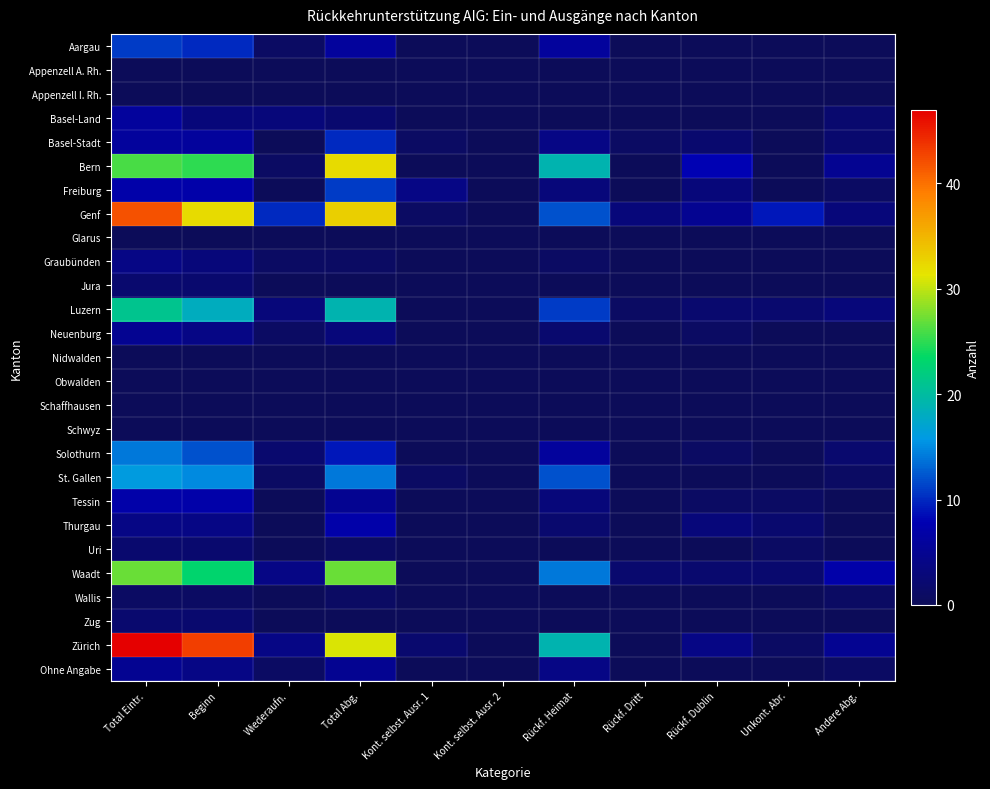

Which has a higher value, Total Eintr. or Rückf. Dublin?

Total Eintr.